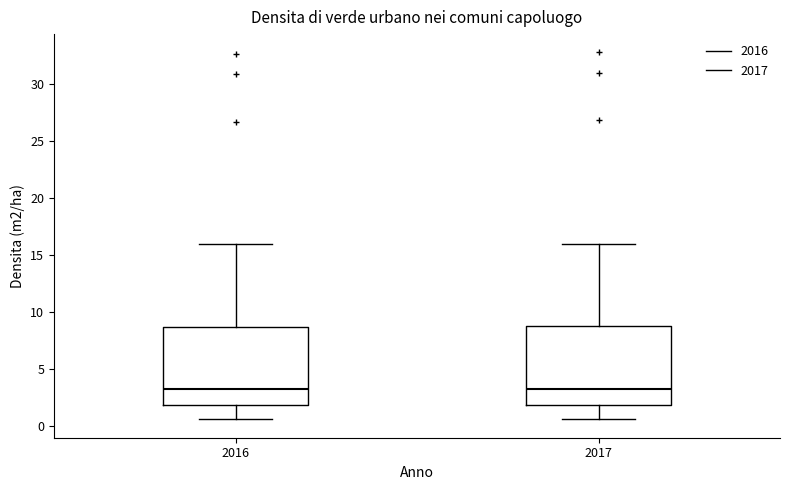

Where is the upper edge of the box at x = 2017 on the y-axis? The values are not printed on the chart, so give them approximately, as read against the axis.

9.0